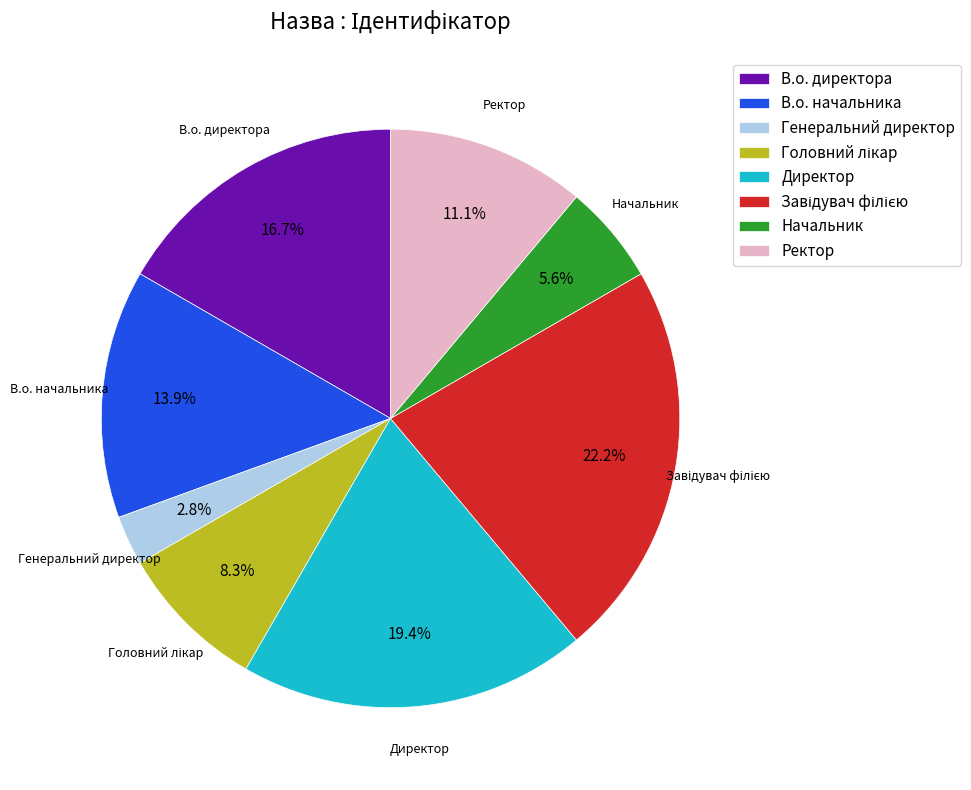

To the nearest percent, what is the difference between the largest and smallest slice percentages?

19%